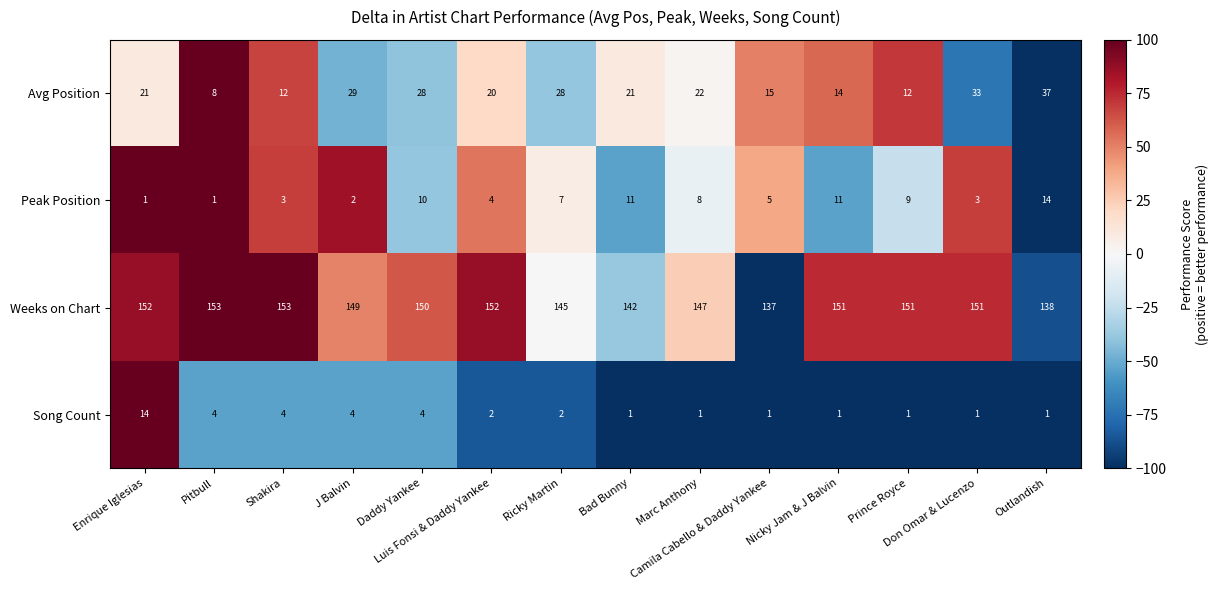

What is the sum of all Peak Position values?

89